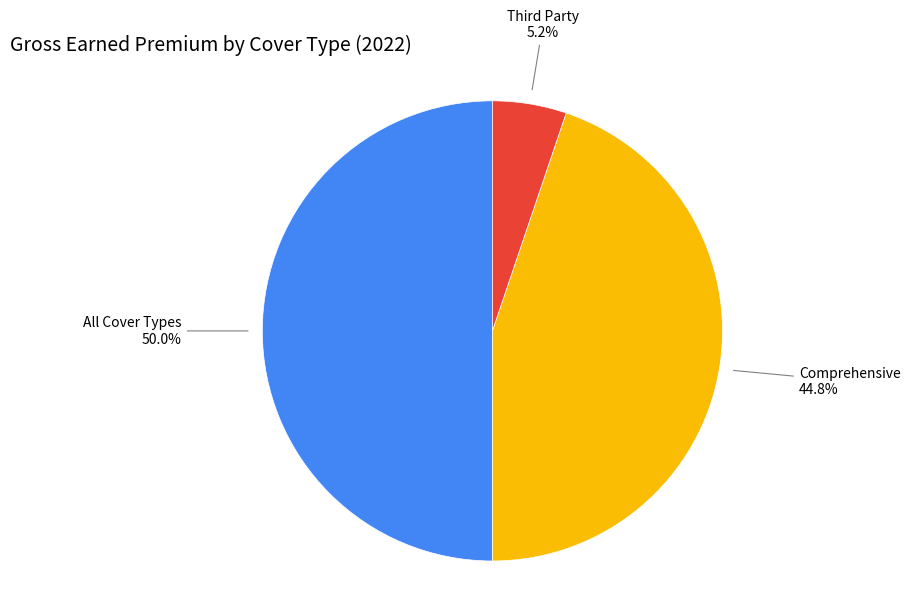

Rank the categories by value from highest to lowest.

All, Comprehensive, Third Party